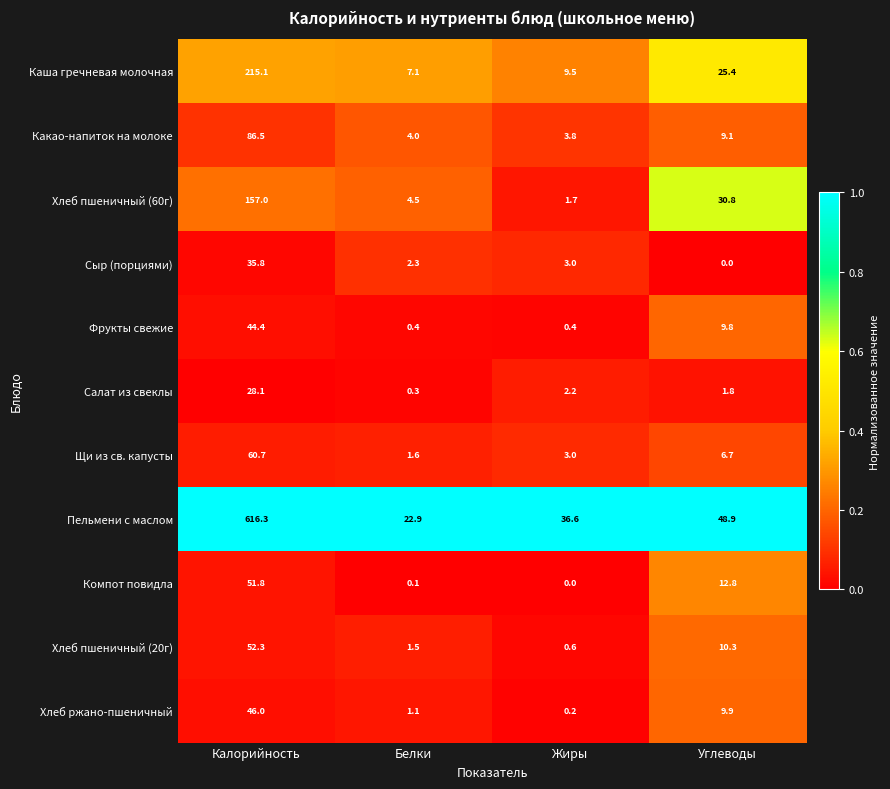

List the series in order of their peak value, lowest first.

Салат из свеклы, Сыр (порциями), Фрукты свежие, Хлеб ржано-пшеничный, Компот повидла, Хлеб пшеничный (20г), Щи из св. капусты, Какао-напиток на молоке, Хлеб пшеничный (60г), Каша гречневая молочная, Пельмени с маслом